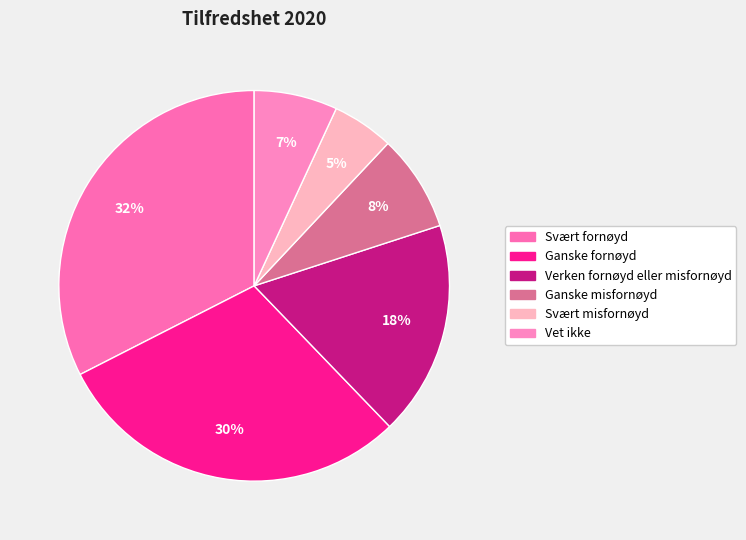

Does any single category account for the majority?

No